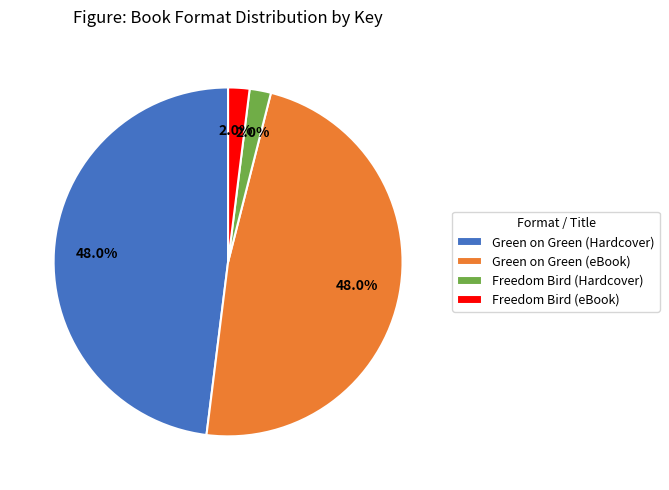

The Freedom Bird (Hardcover) slice represents 2% of the pie. True or false?

True